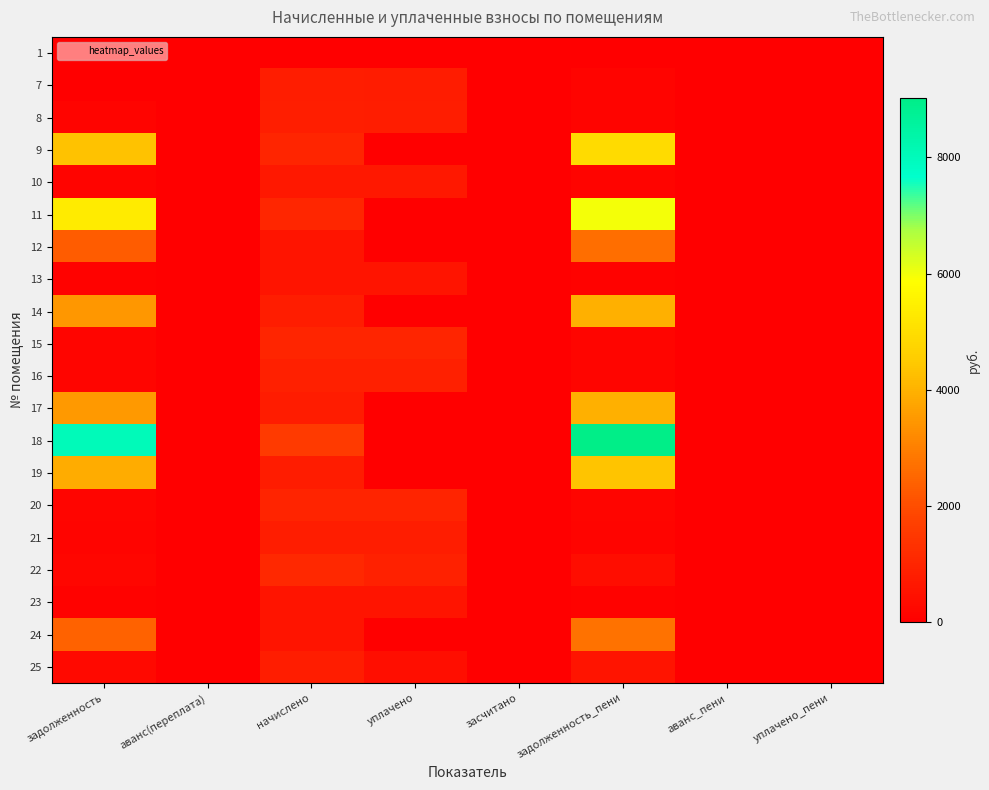

Between начислено and уплачено_пени, which is larger?

начислено